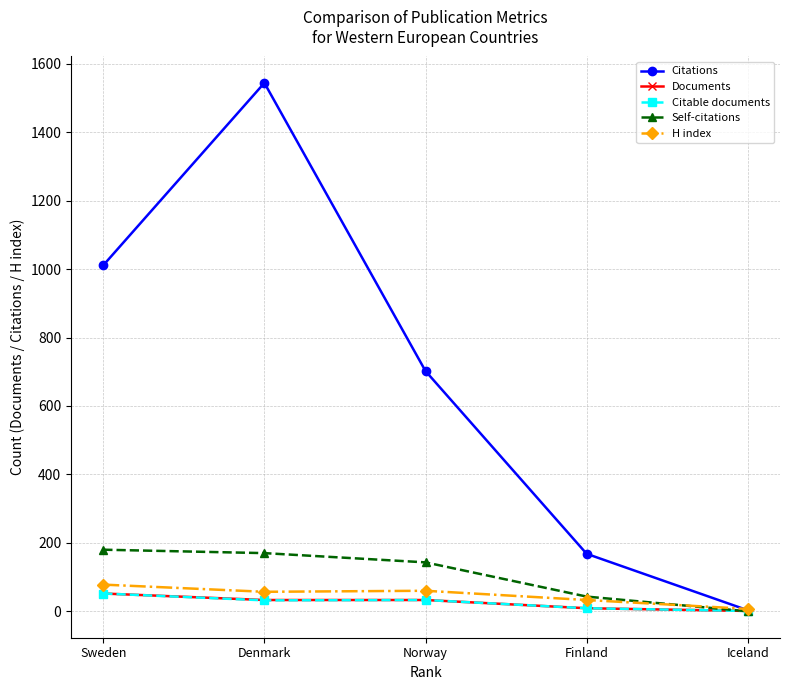

What is the sum of all H index values?

235